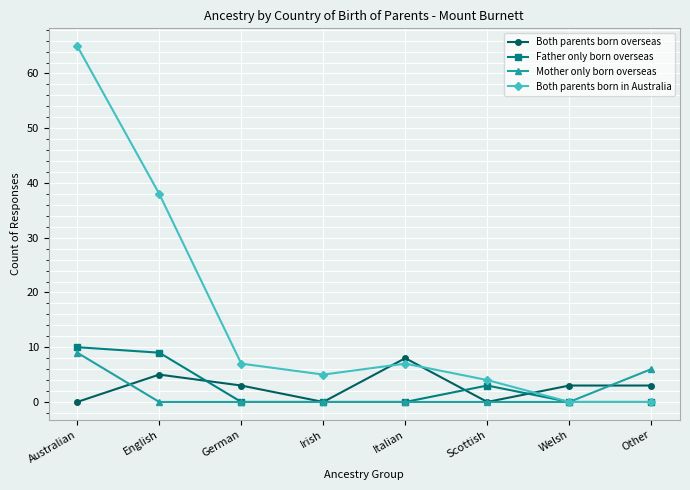

At which label is Father only born overseas closest to 5?

Scottish